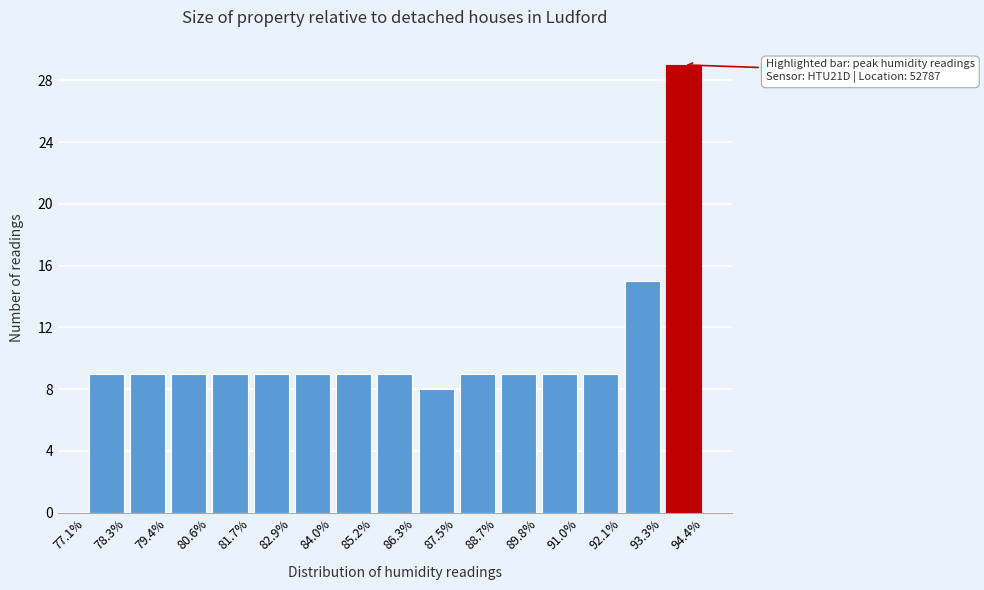

Over which range of the x-axis is the bar tallest?

93.3% to 94.4%